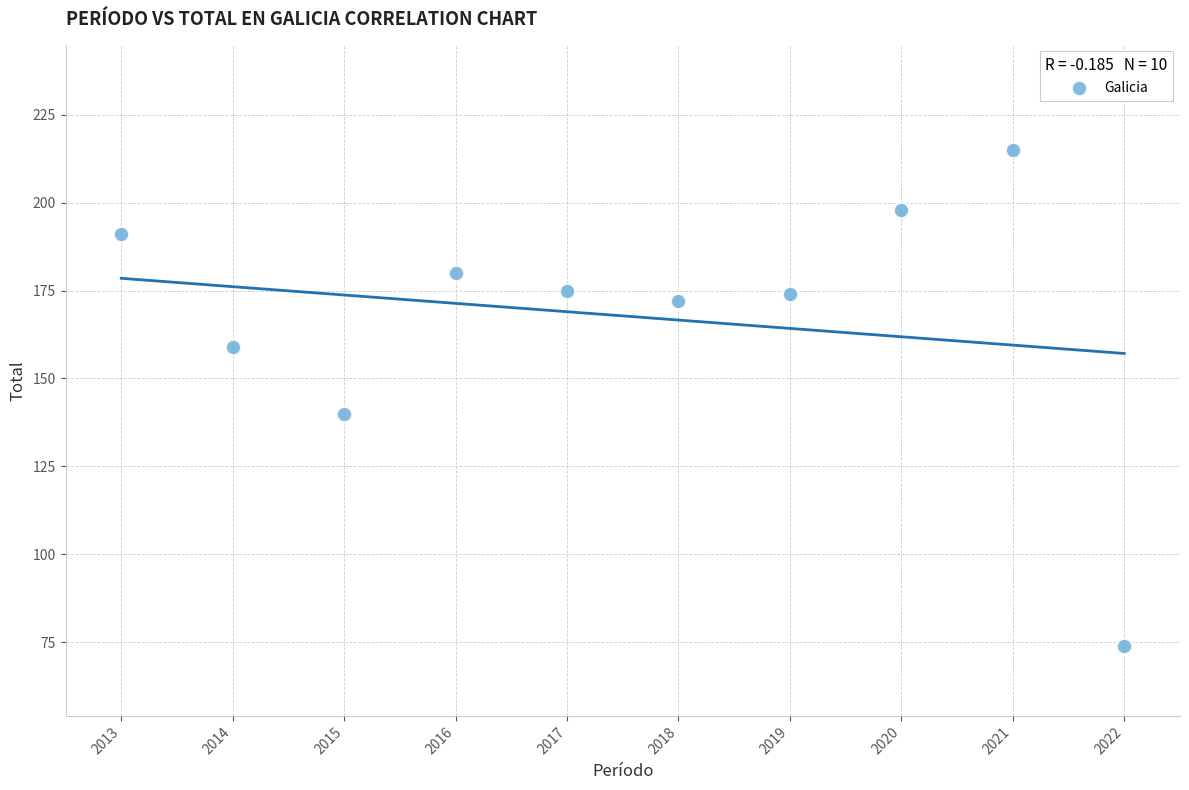

What Y value in the scatter plot is closest to 144?

140